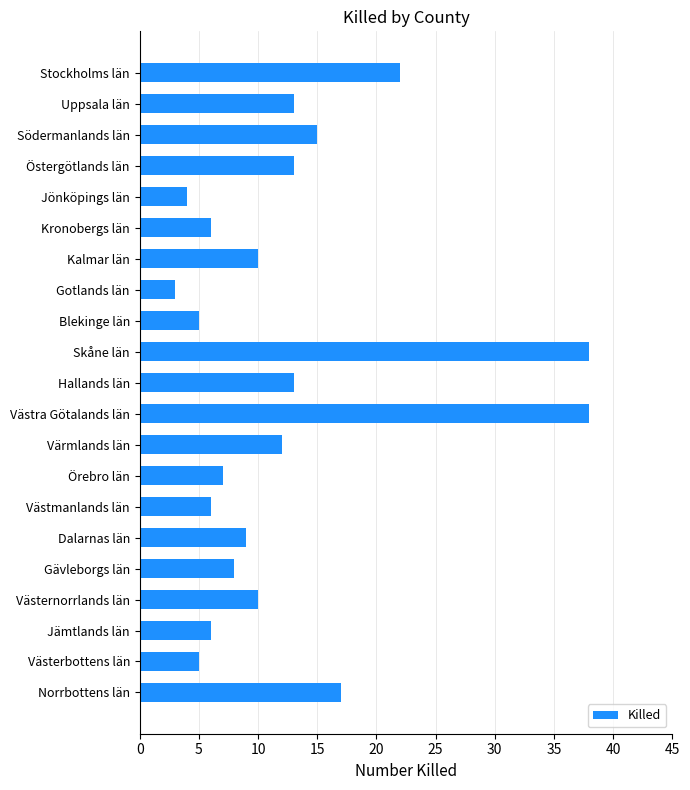

What is the change in value from Skåne län to Örebro län?

-31